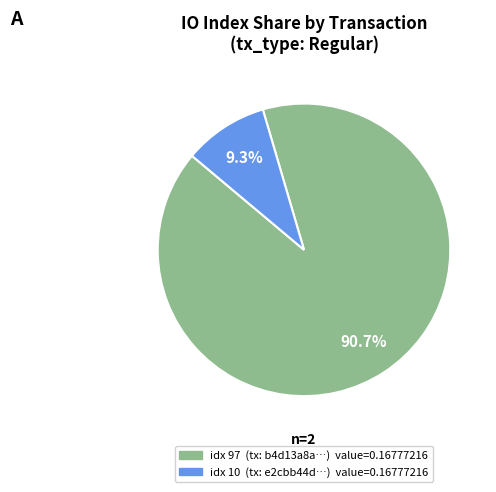

How many slices are in this pie chart?

2